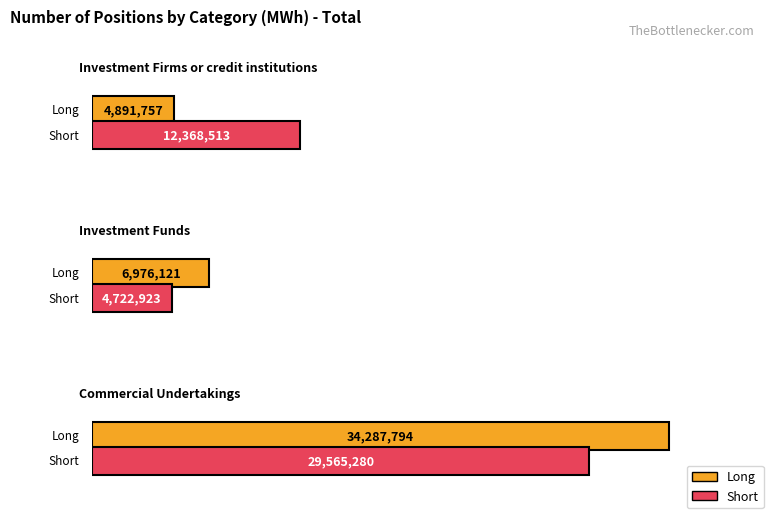

At Investment Firms or credit institutions, list the series in order from largest to smallest.

Short, Long